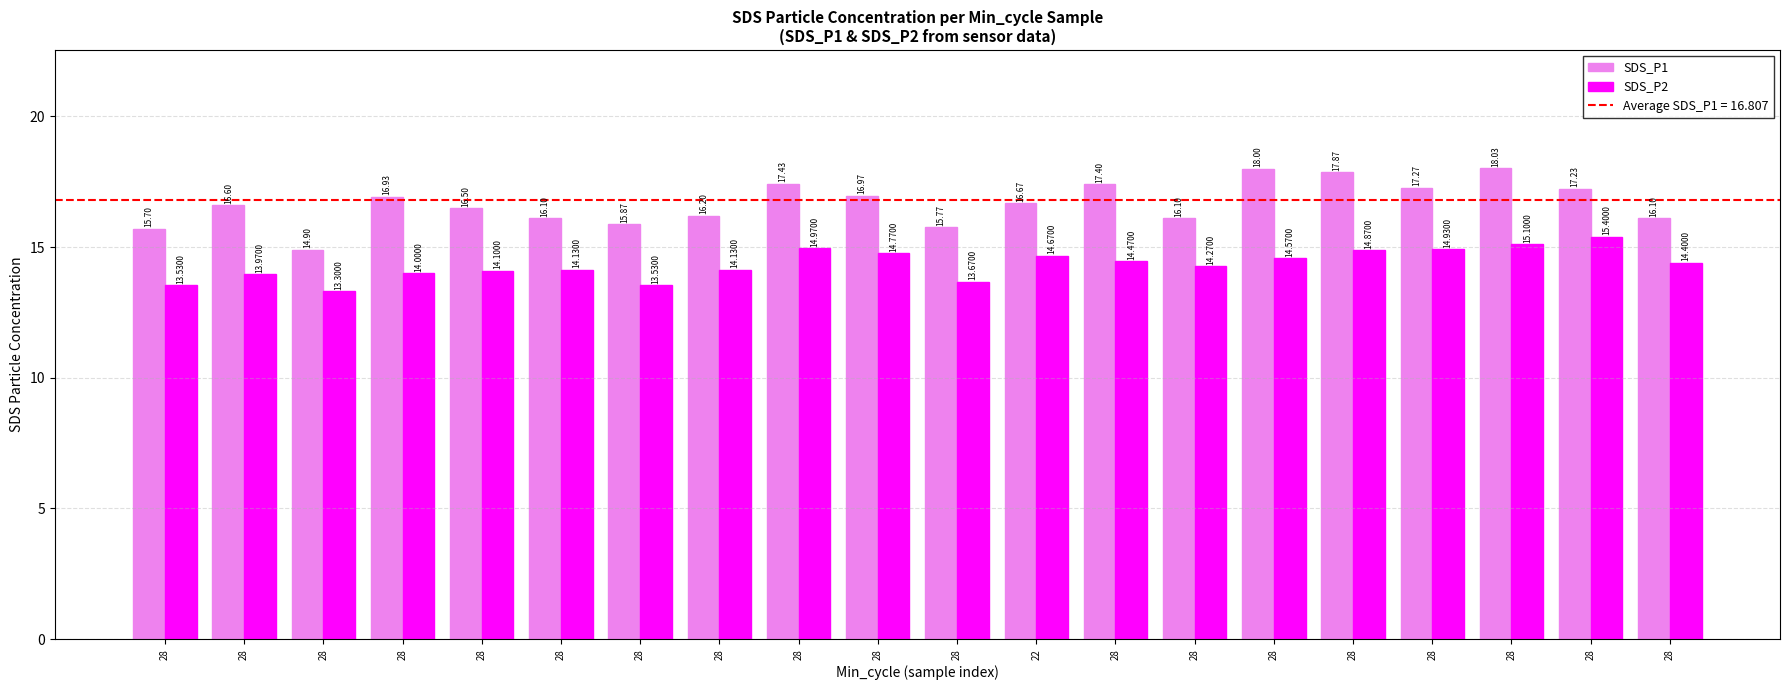

What is the minimum value shown in the chart?

13.3